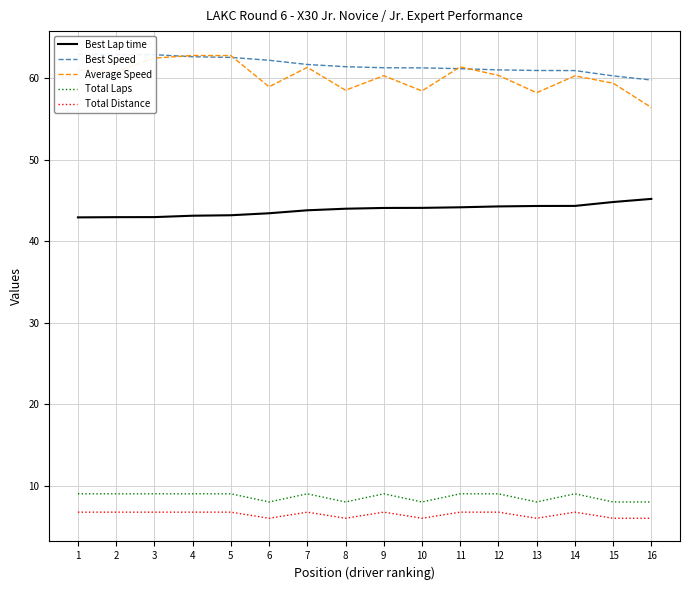

What is the sum of all Best Speed values?

985.7